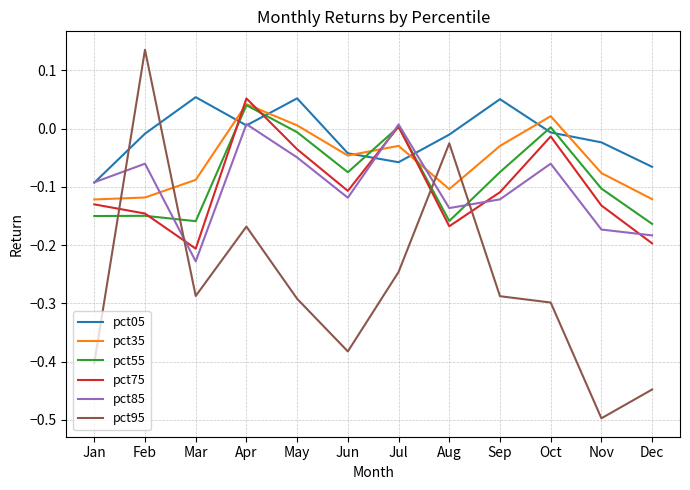

True or false: pct85 has a value of -0.3 at Mar.

False